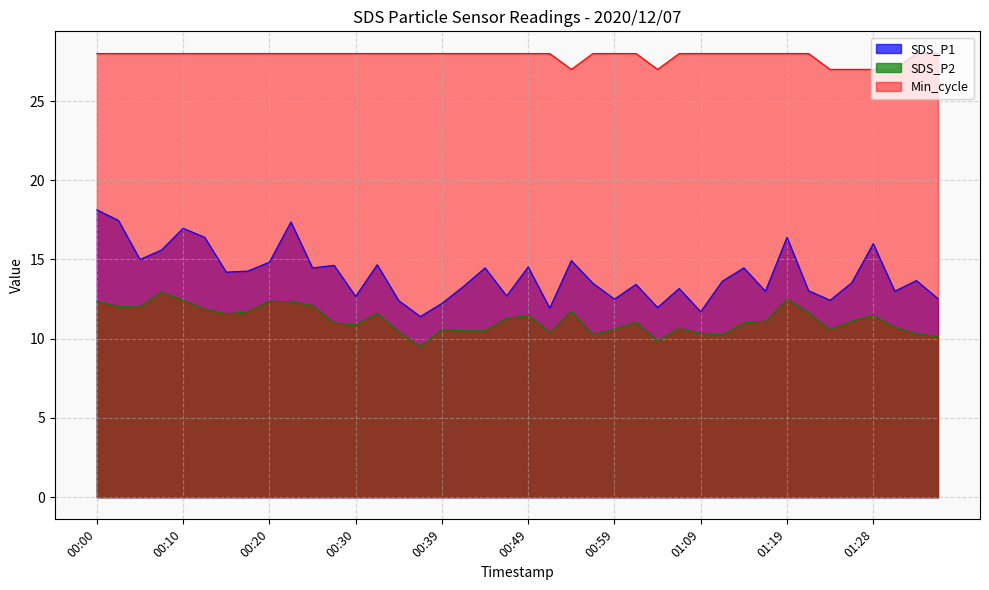

True or false: Min_cycle has a value of 42.3 at 00:44.

False